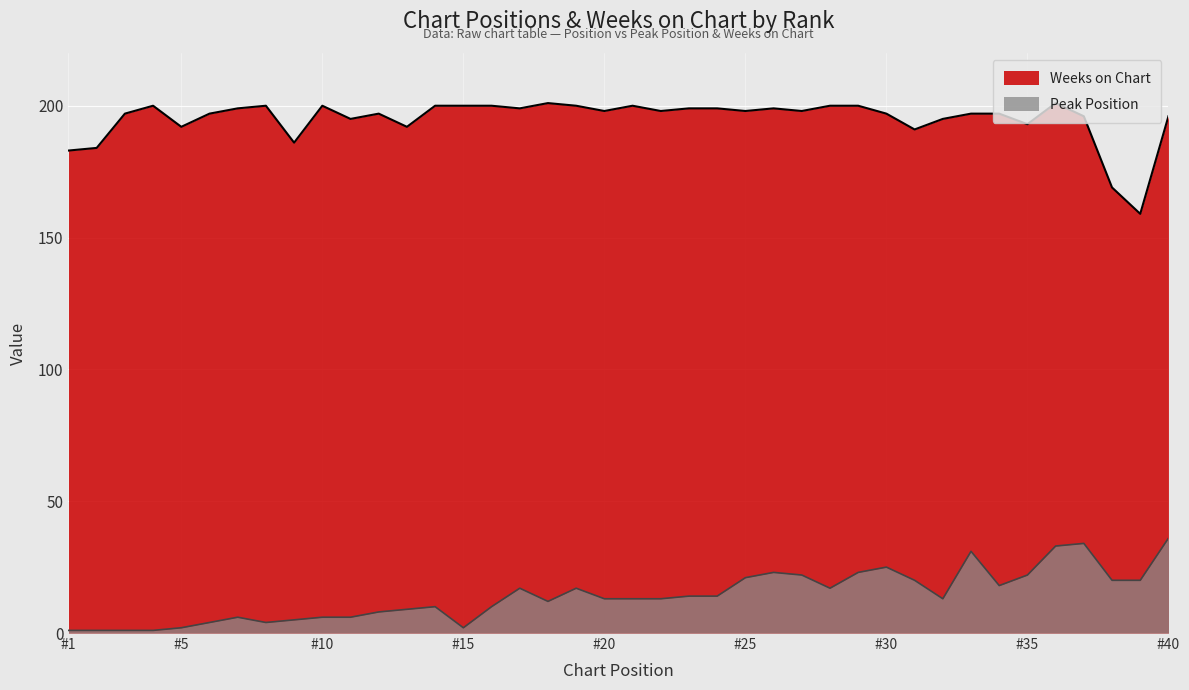

Read the Weeks on Chart value at 18.

201